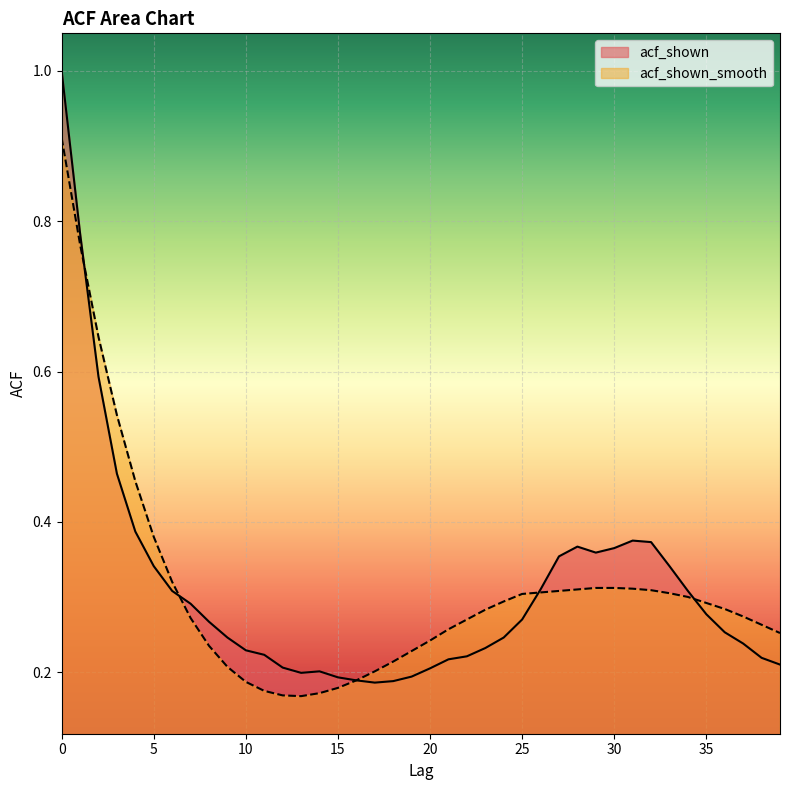

Between 14 and 31, which series saw the biggest shift?

acf_shown